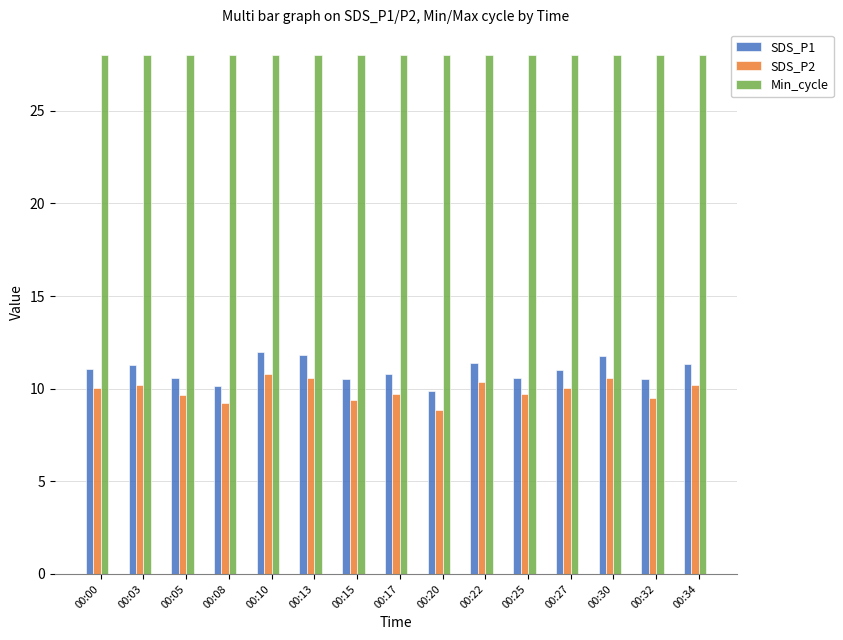

Count the number of categories in the chart.

15